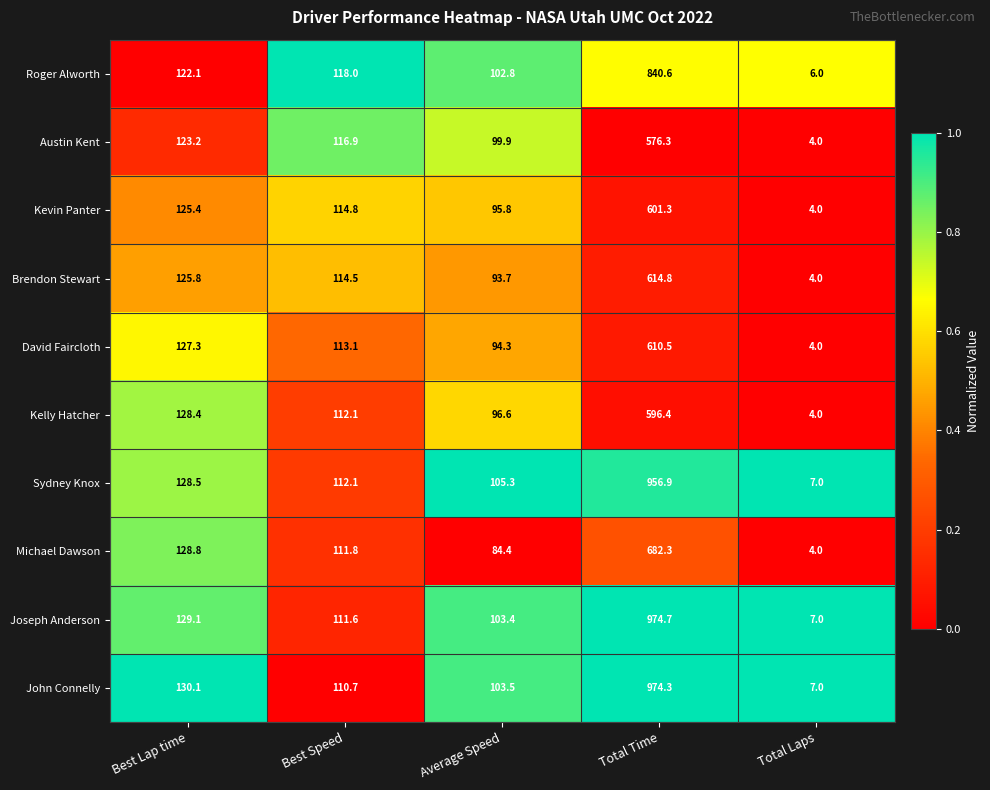

What is the minimum value shown in the chart?

4.0